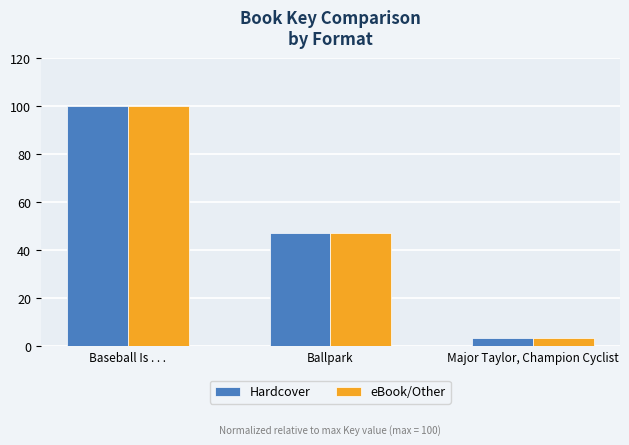

What is the sum of all Hardcover values?

150.5